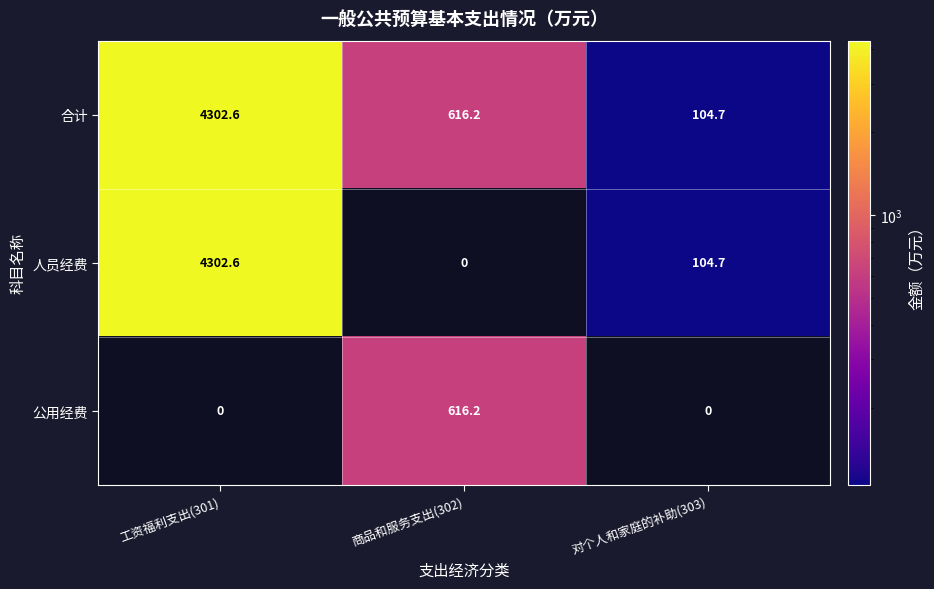

Where is 合计 nearest to the value 2203?

商品和服务支出(302)